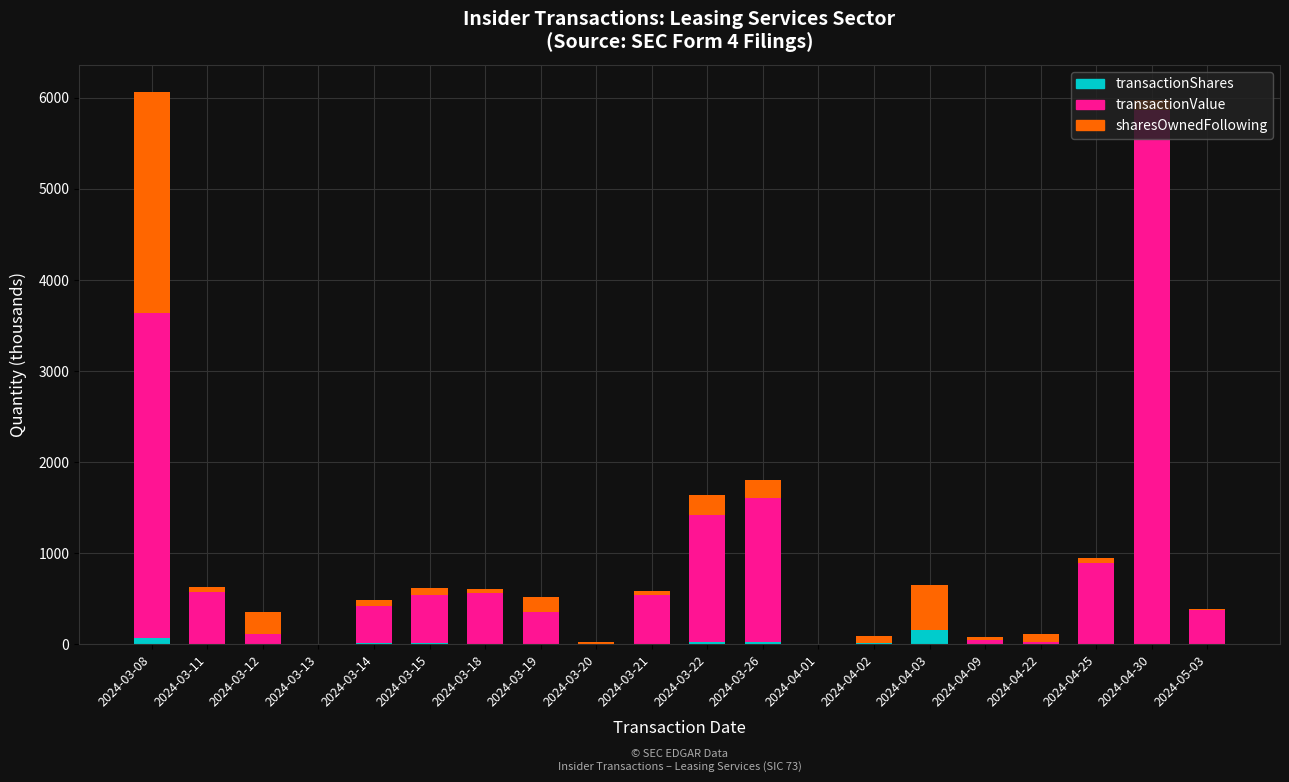

Are the bars horizontal?

No